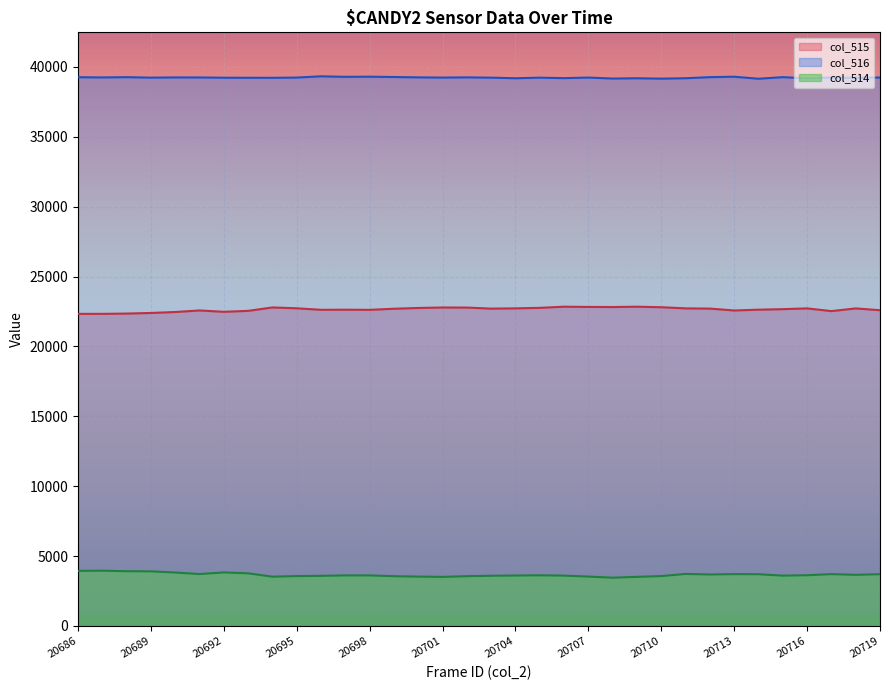

Which series changed the most between 20705 and 20713?

col_515